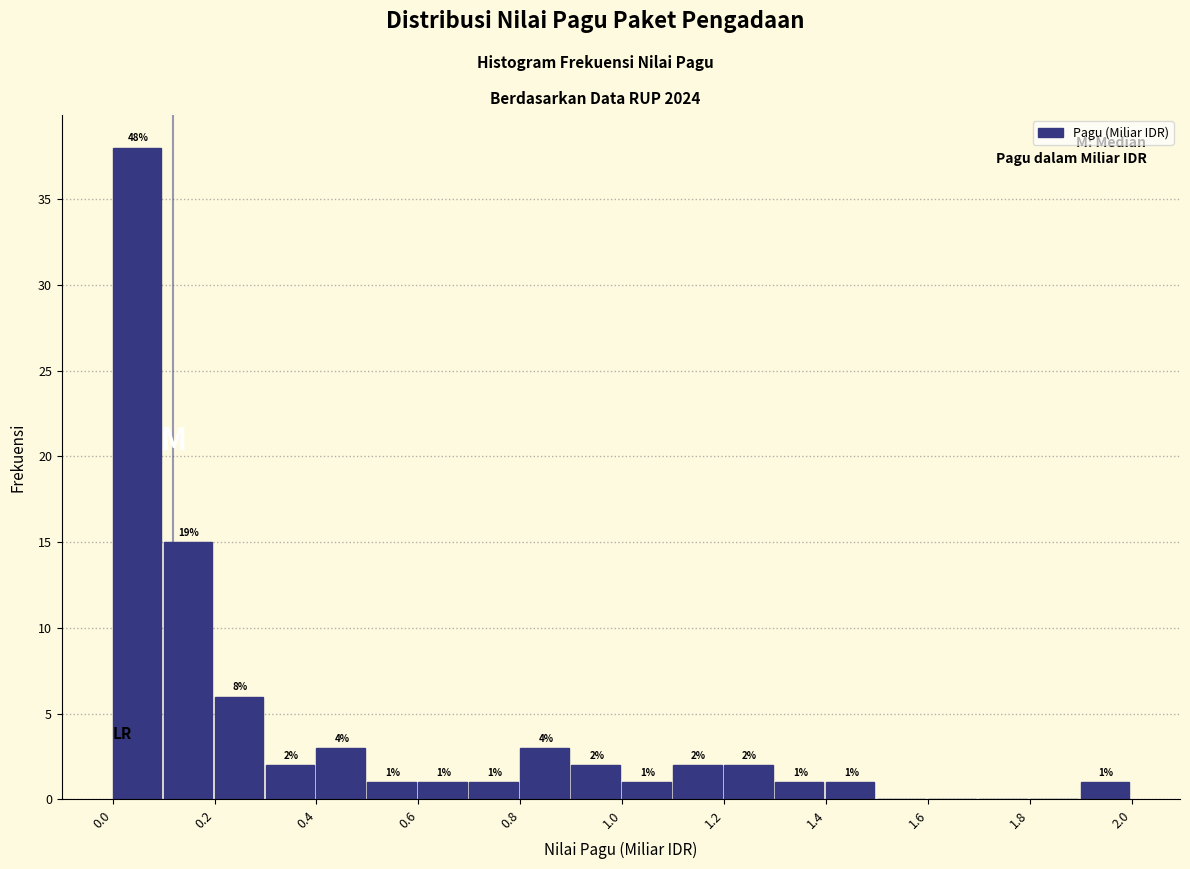

Over which range of the x-axis is the bar tallest?

0.0 to 0.1